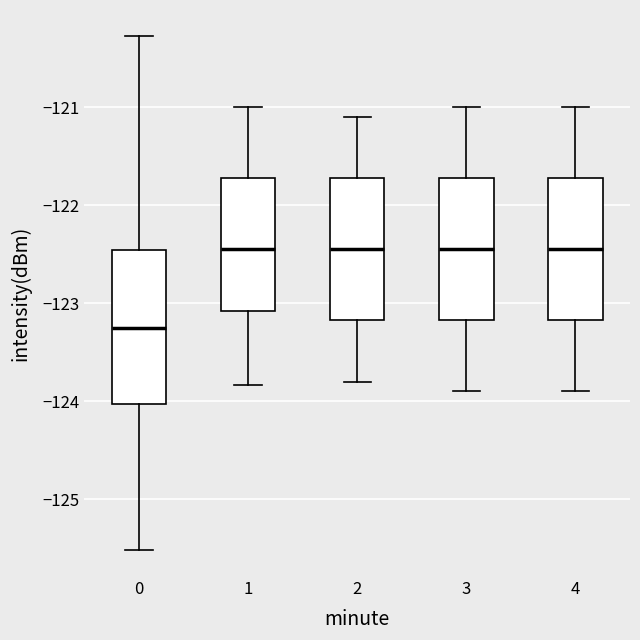

Reading left to right, read every box against the y-axis: the position of its median line, the range the box covers, and the ends of its whiskers. The values are not printed on the chart, so give them approximately, as read against the axis.

0: median -123.3, box -124.0 to -122.5, whiskers -125.5 to -120.3
1: median -122.4, box -123.1 to -121.7, whiskers -123.8 to -121.0
2: median -122.4, box -123.2 to -121.7, whiskers -123.8 to -121.1
3: median -122.4, box -123.2 to -121.7, whiskers -123.9 to -121.0
4: median -122.4, box -123.2 to -121.7, whiskers -123.9 to -121.0